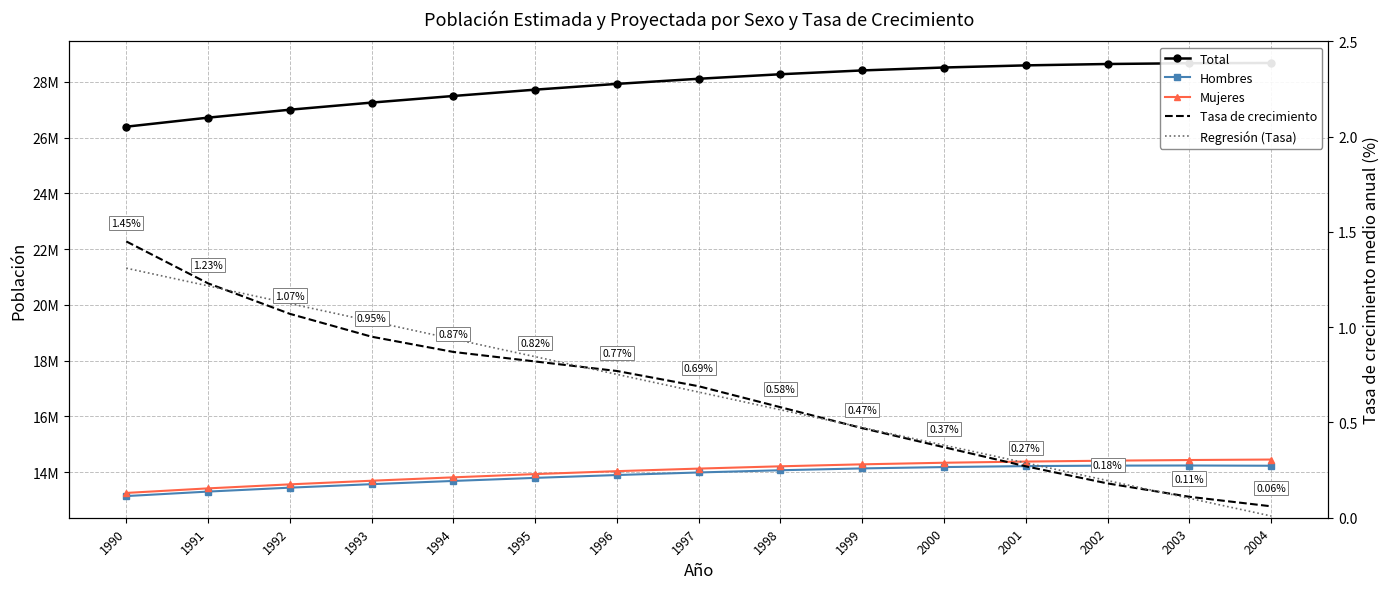

What are all the series names shown in the legend?

Total, Hombres, Mujeres, Tasa de crecimiento, Regresión (Tasa)